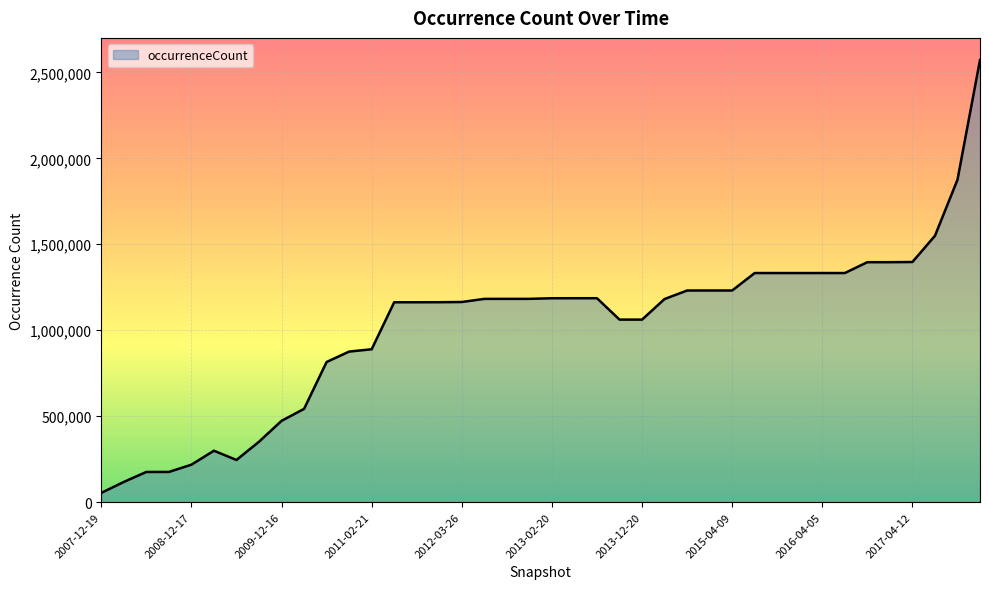

What is the maximum value shown in the chart?

2571970